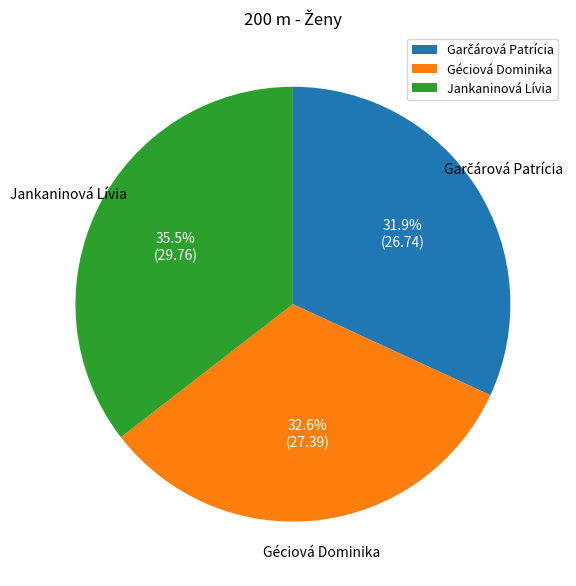

Does Géciová Dominika represent more than half of the total?

No